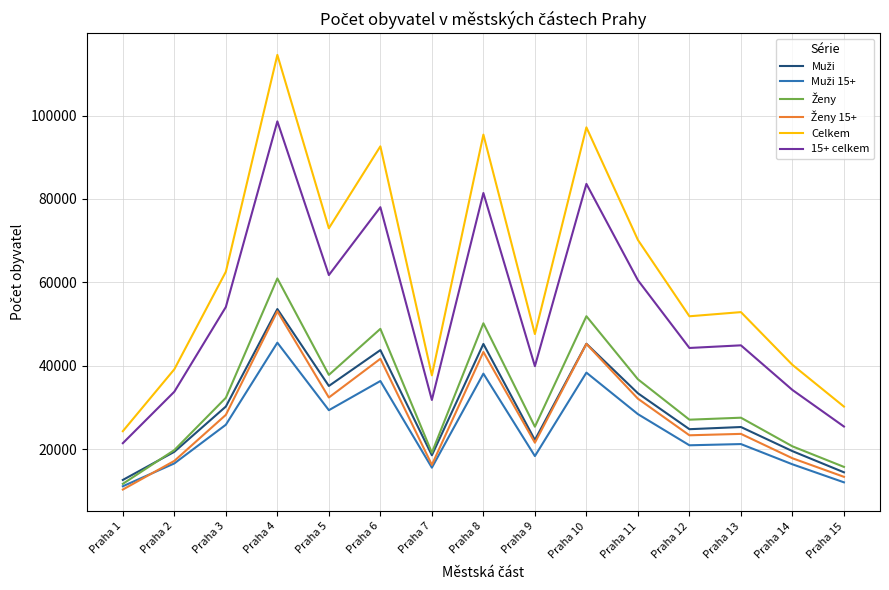

Which series changed the most between Praha 7 and Praha 14?

Celkem